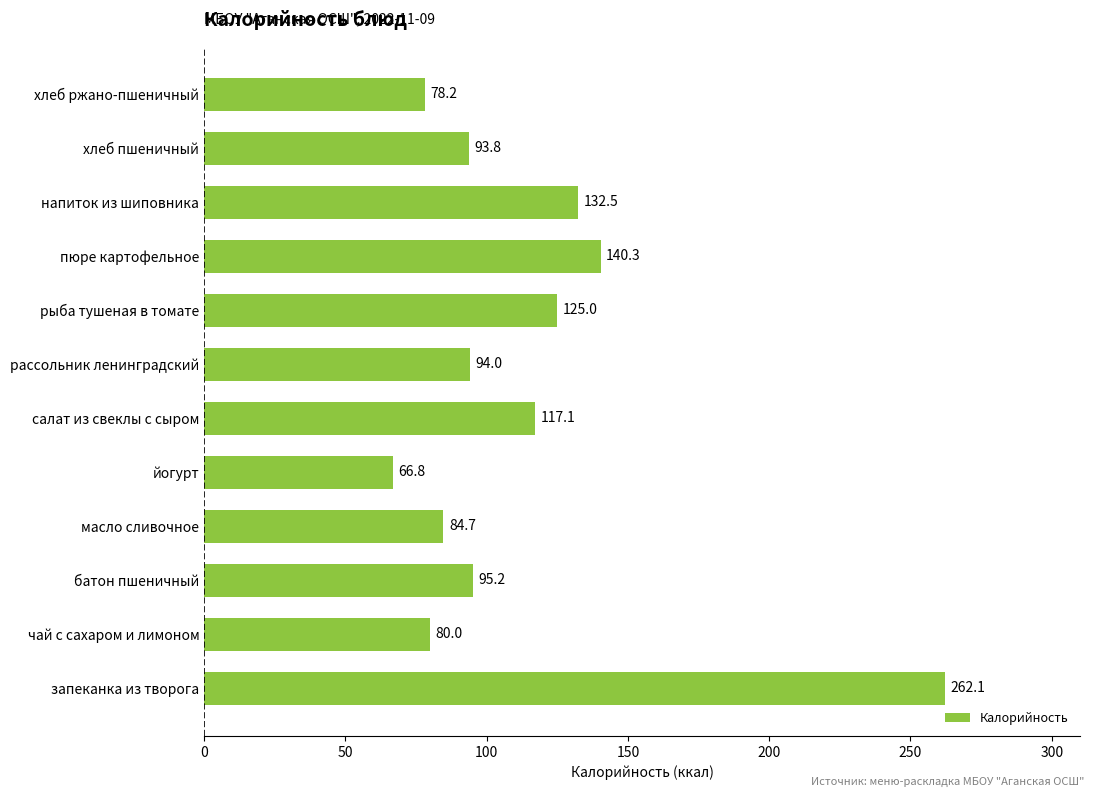

Between батон пшеничный and чай с сахаром и лимоном, which is larger?

батон пшеничный